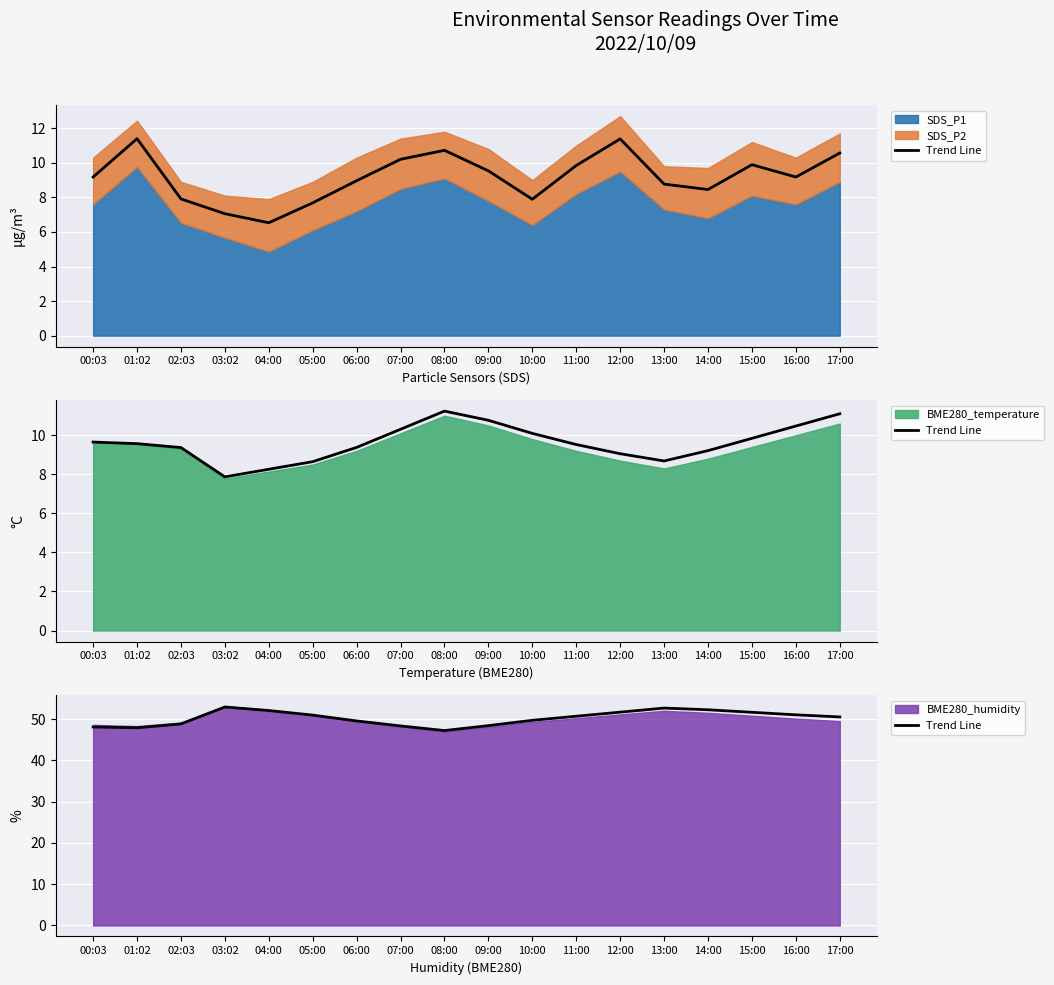

What is the sum of the values at 07:00 and 13:00?

101.0